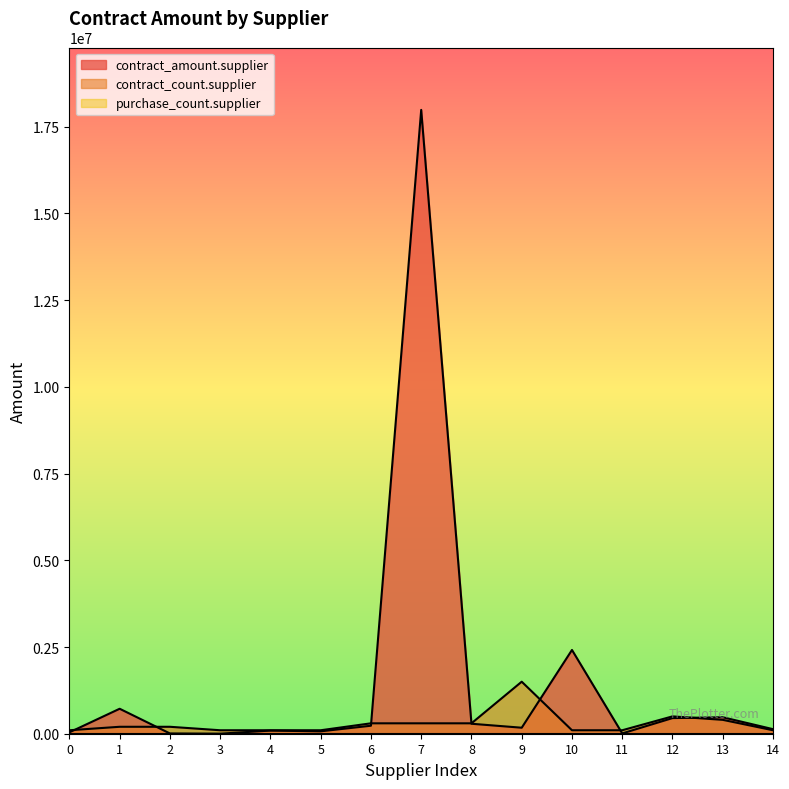

After their last crossing, which series has the higher values: contract_amount.supplier or contract_count.supplier?

contract_amount.supplier